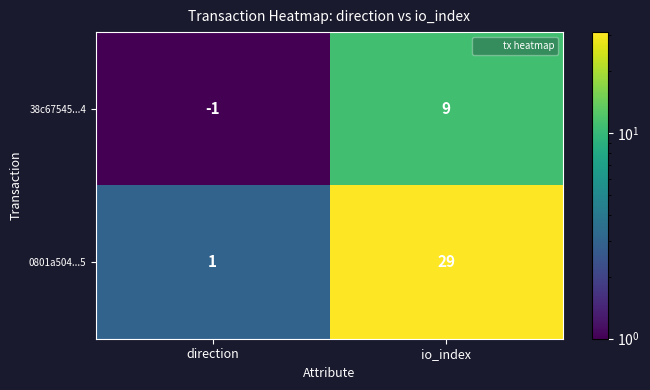

List the series in order of their peak value, lowest first.

38c67545...4, 0801a504...5